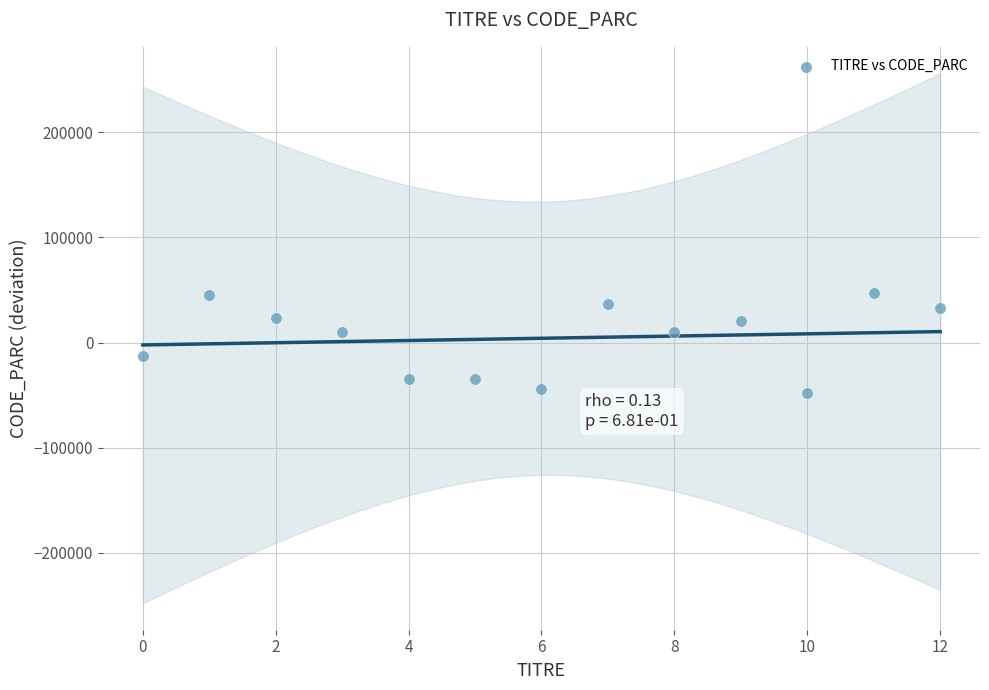

How many points are shown in the scatter plot?

13